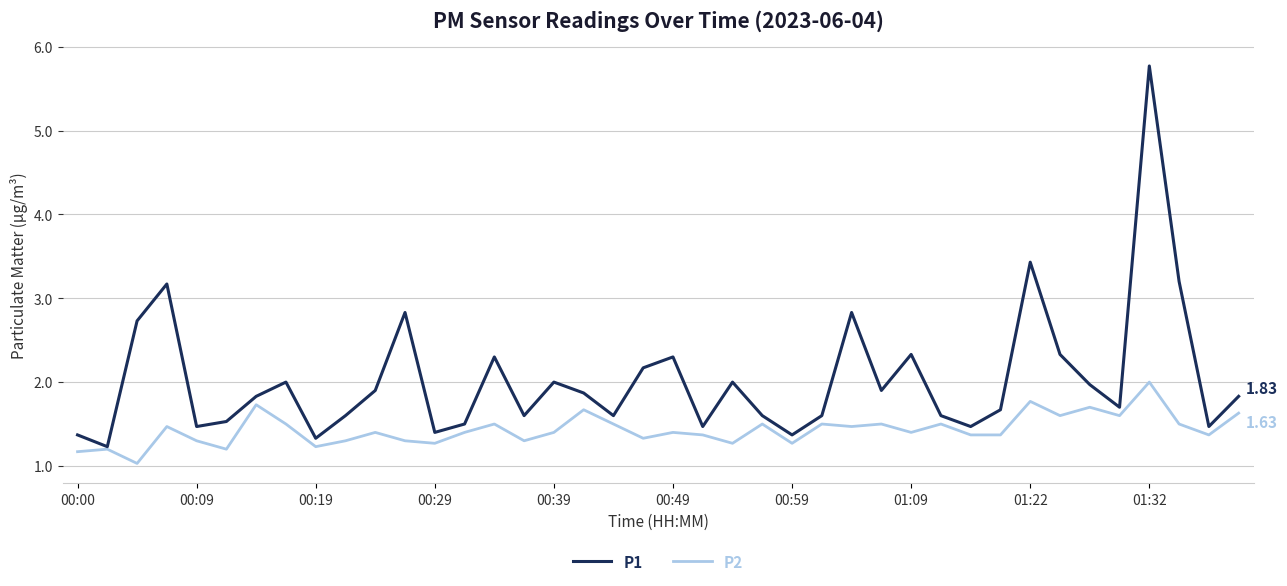

Rank the series by their average value, from highest to lowest.

P1, P2